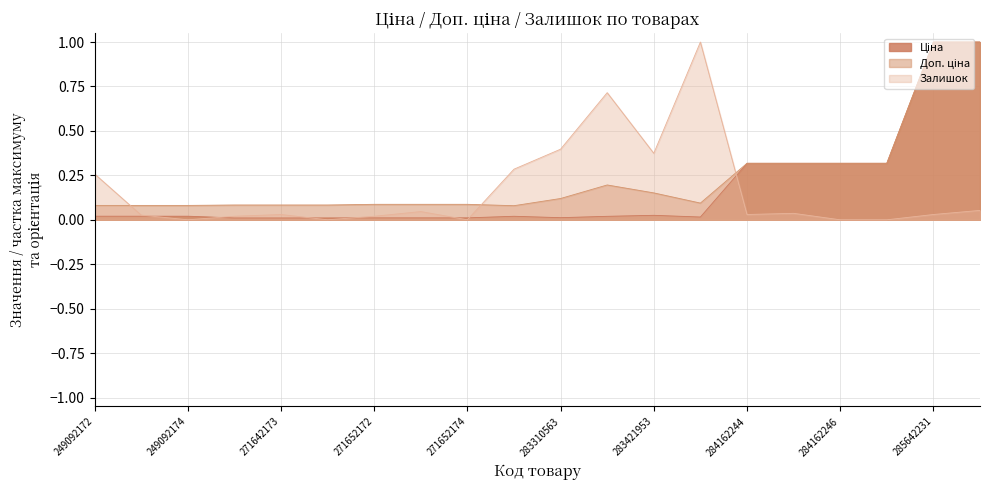

At which label does Залишок reach its peak?

281720563